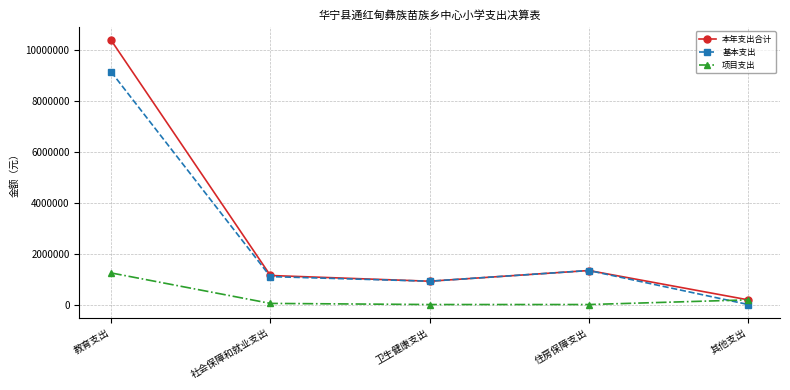

What is the spread (max minus min) of values at 卫生健康支出?

915149.7